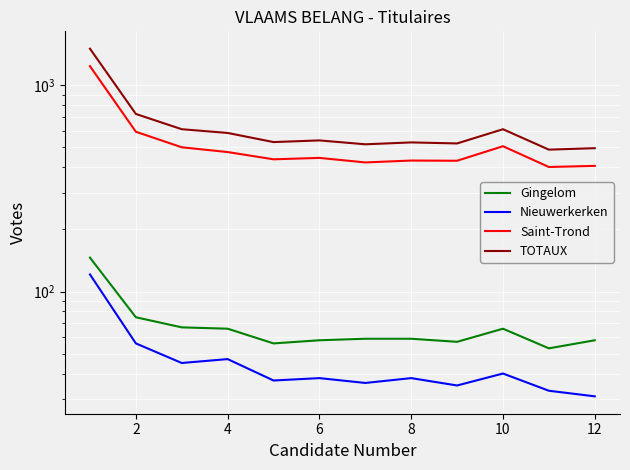

How many values in the TOTAUX series exceed 541?

5